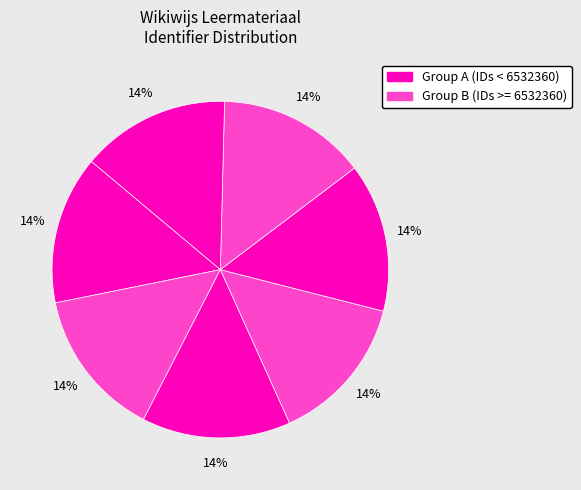

How many slices are in this pie chart?

7